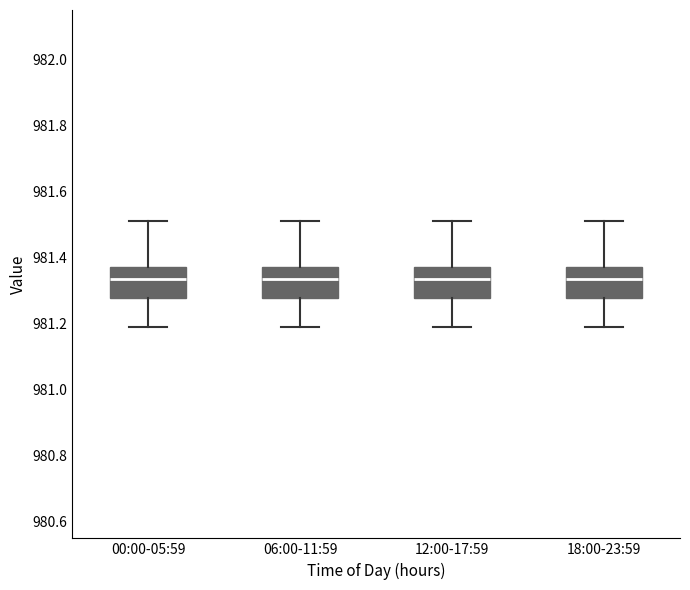

Where is the lower edge of the box for 12:00-17:59 on the y-axis? The values are not printed on the chart, so give them approximately, as read against the axis.

981.28